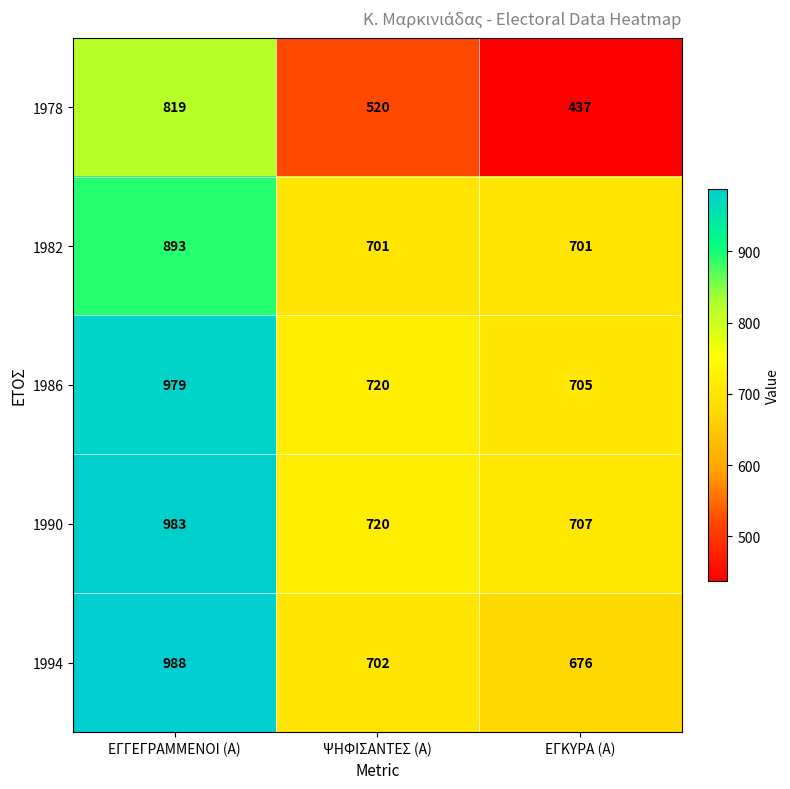

What is the total value across all series at ΕΓΓΕΓΡΑΜΜΕΝΟΙ (Α)?

4662